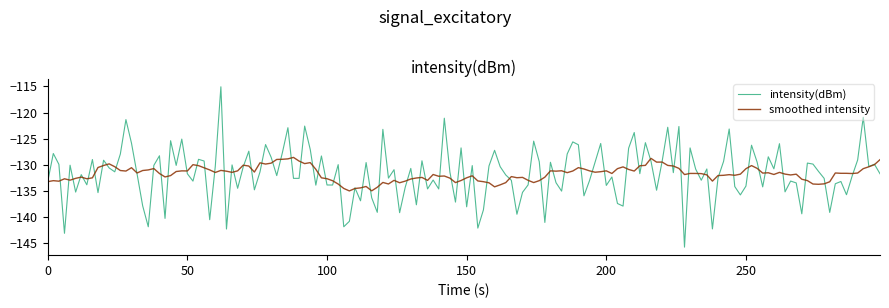

Rank the series by their maximum value, from lowest to highest.

smoothed intensity, intensity(dBm)